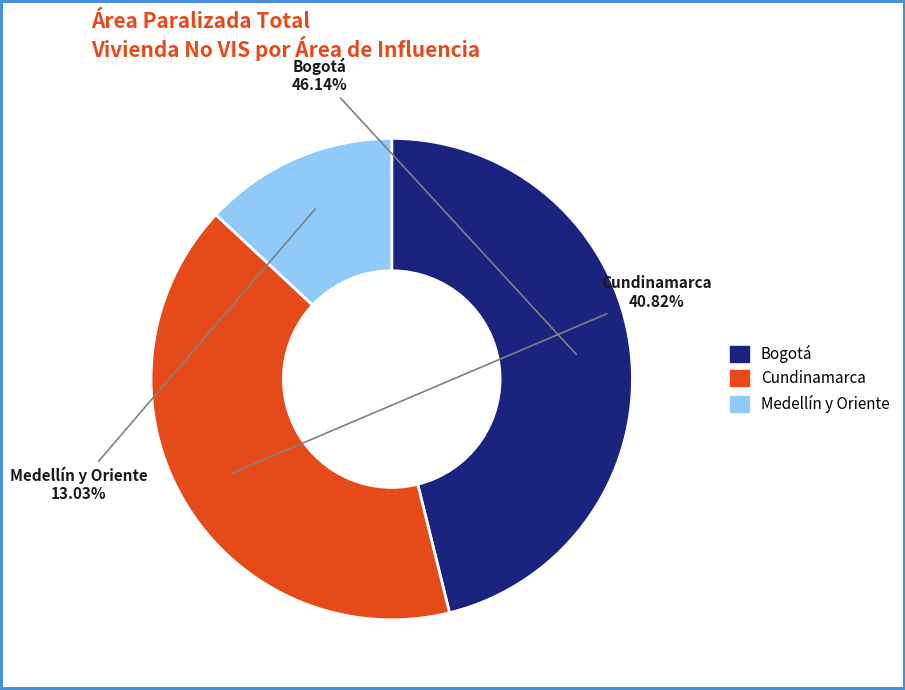

Does any single category account for the majority?

No